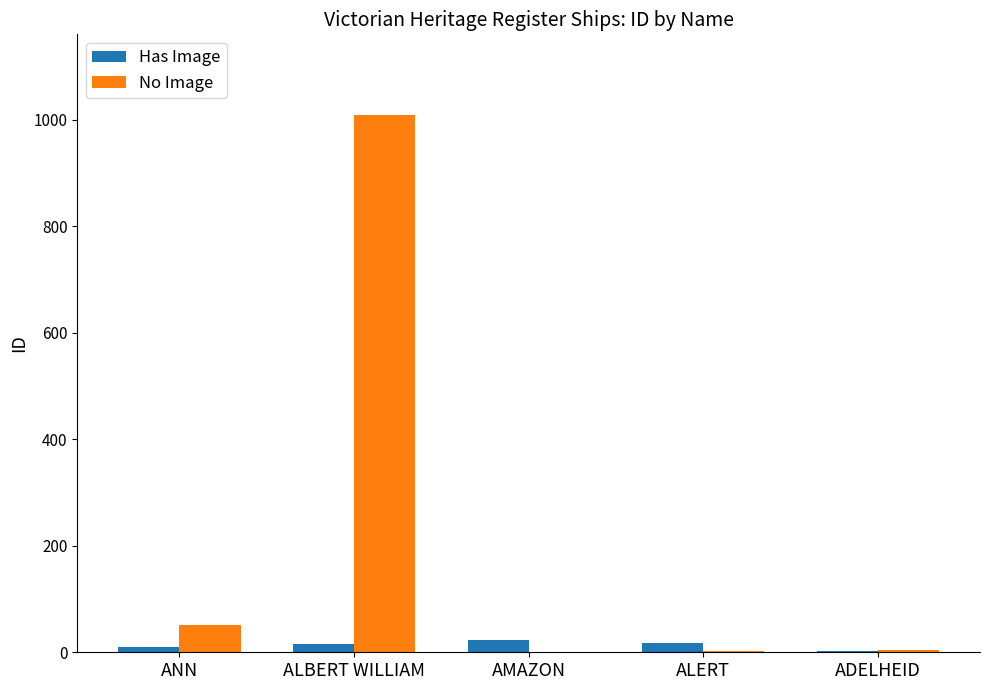

What is the maximum value for No Image?

1009